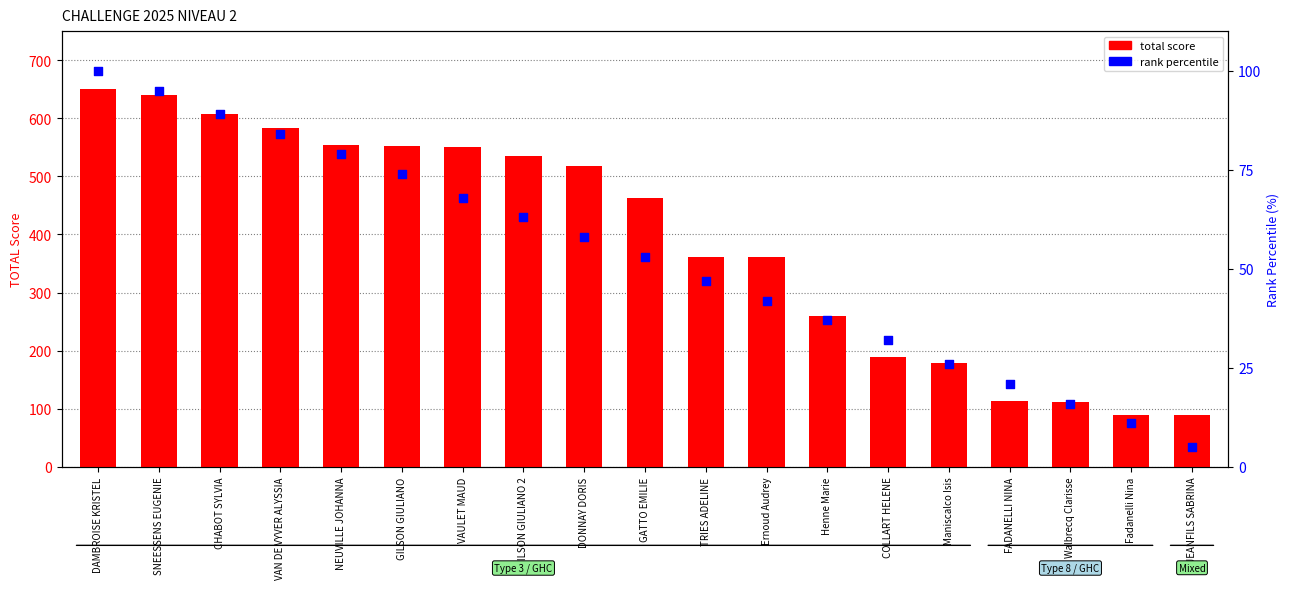

Which series has the widest spread of Y values?

total score